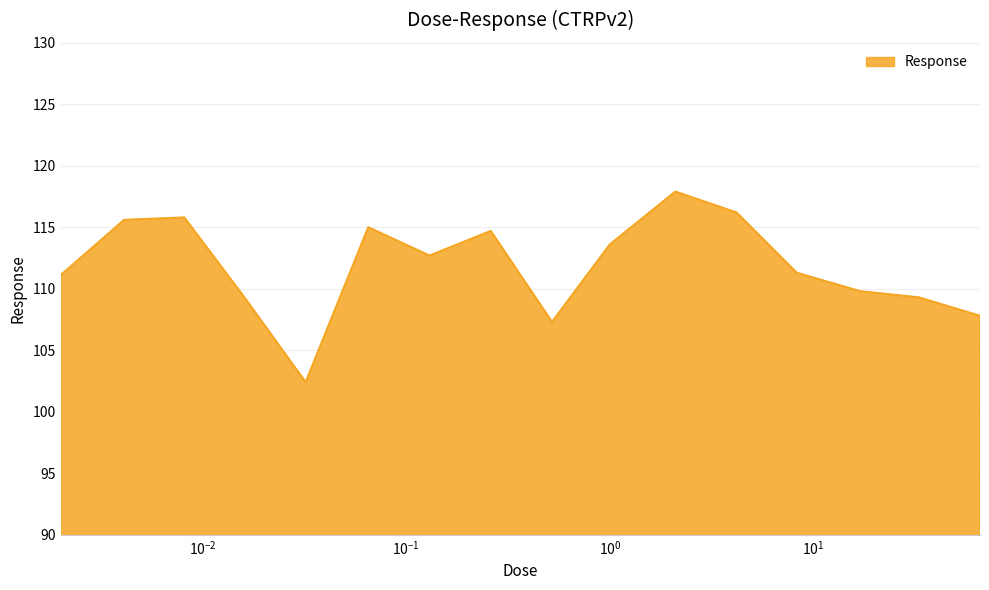

What is the difference between the second highest and minimum values?

13.8